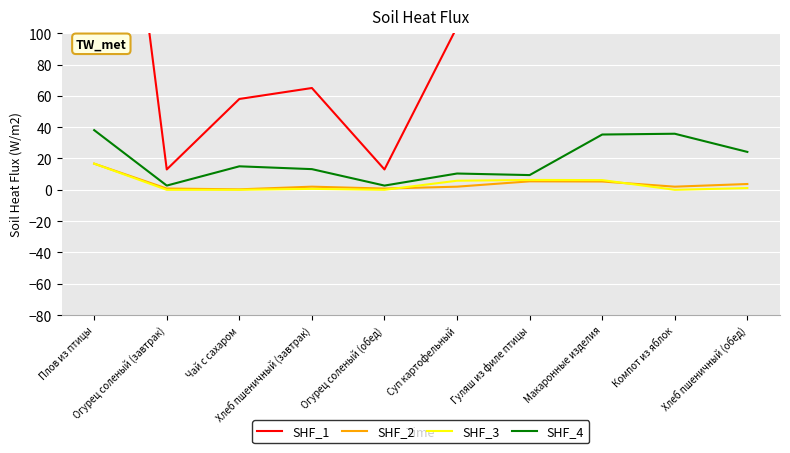

Reading left to right, transcribe all the data shown in this chart.

SHF_1: 377.0	13.0	58.0	65.0	13.0	104.0	116.0	221.0	142.0	119.0
SHF_2: 16.7	0.8	0.3	2.0	0.8	2.0	5.4	5.3	2.0	3.7
SHF_3: 16.7	0.0	0.0	0.6	0.0	5.8	6.3	6.2	0.0	1.1
SHF_4: 38.1	2.7	15.0	13.2	2.7	10.4	9.4	35.3	35.8	24.2